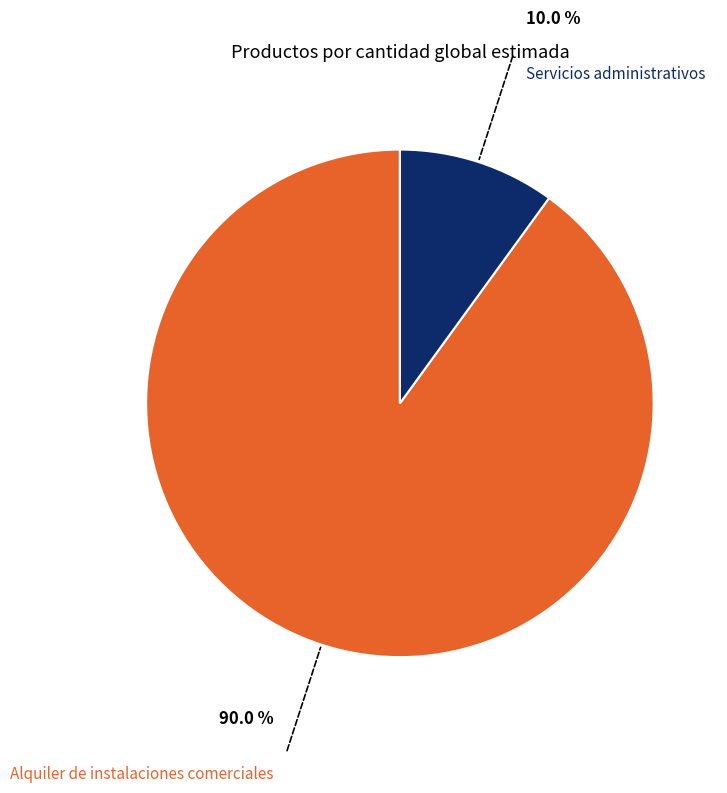

The Alquiler de instalaciones comerciales slice represents 99% of the pie. True or false?

False